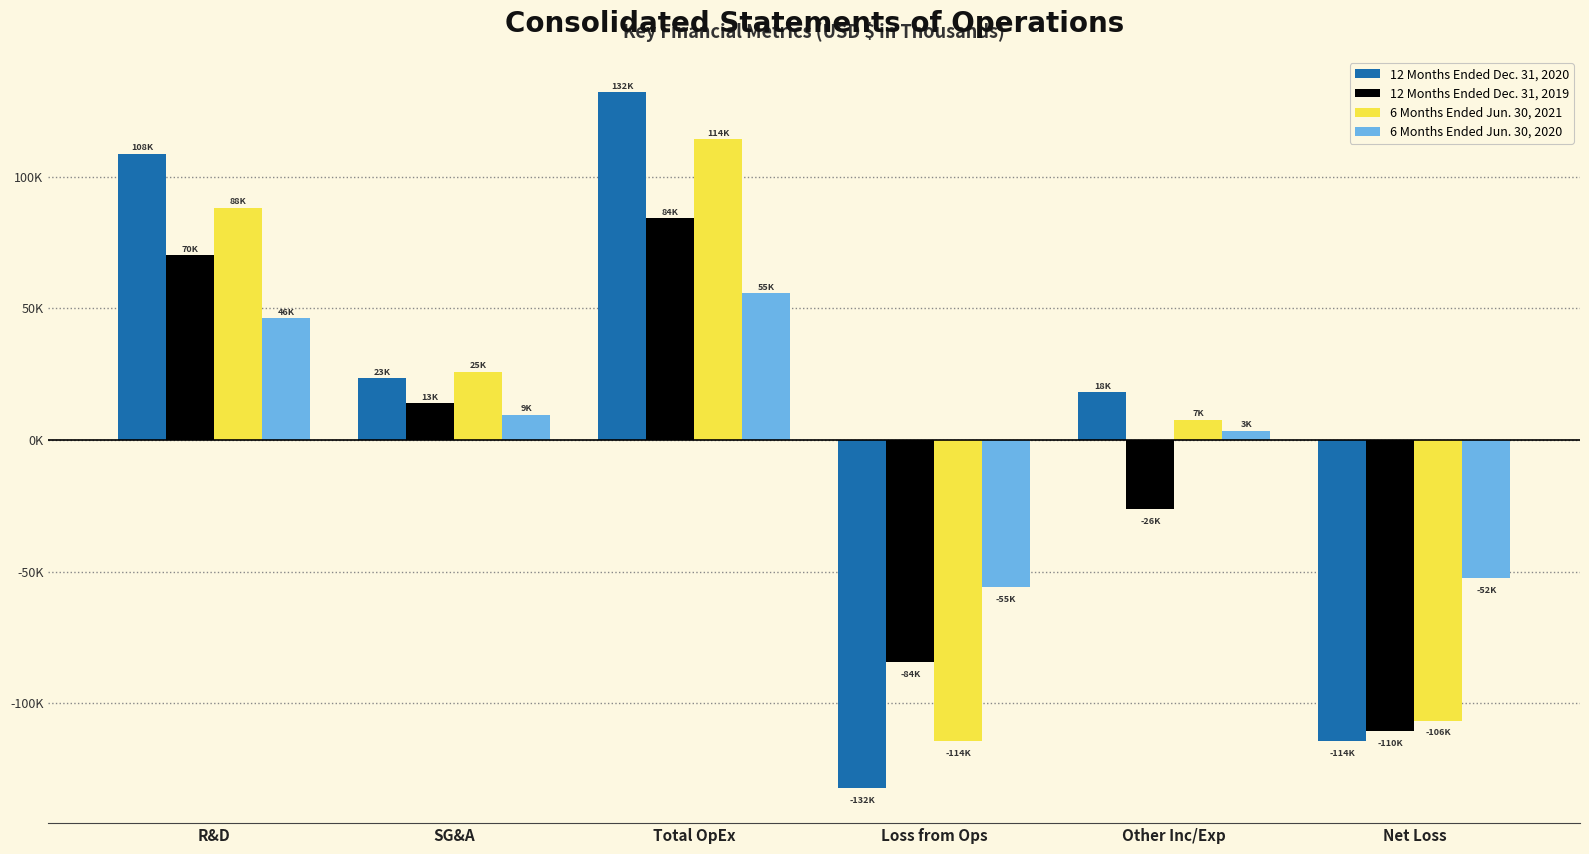

What is the difference between the maximum and minimum values in the 6 Months Ended Jun. 30, 2020 series?

111648